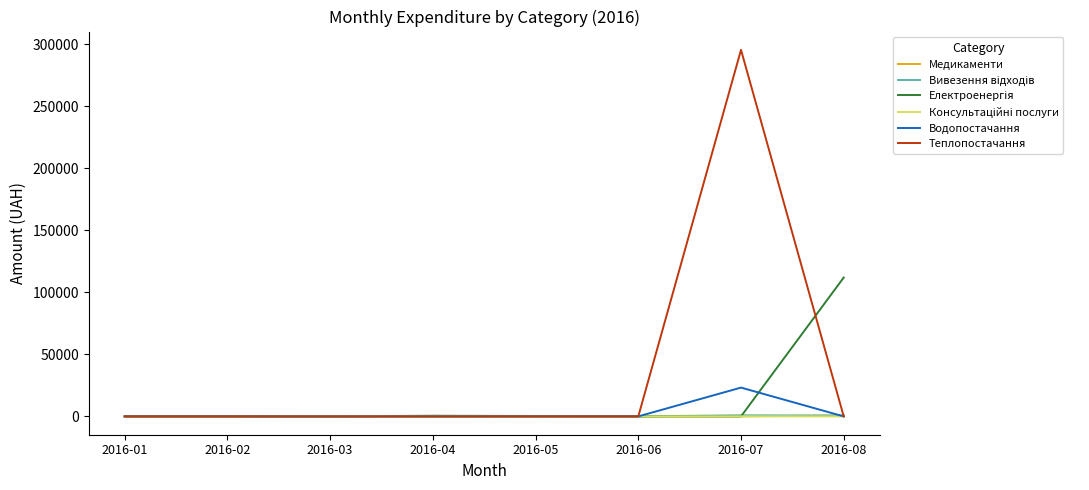

The value of Водопостачання at 2016-05 is 0.0. True or false?

True